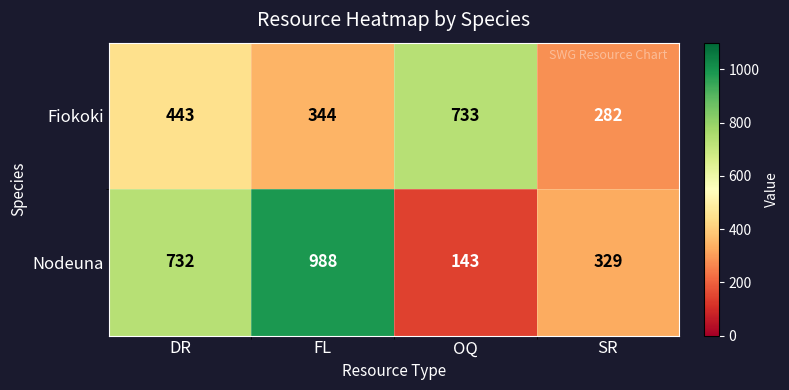

Which category has the highest value in the Nodeuna series?

FL